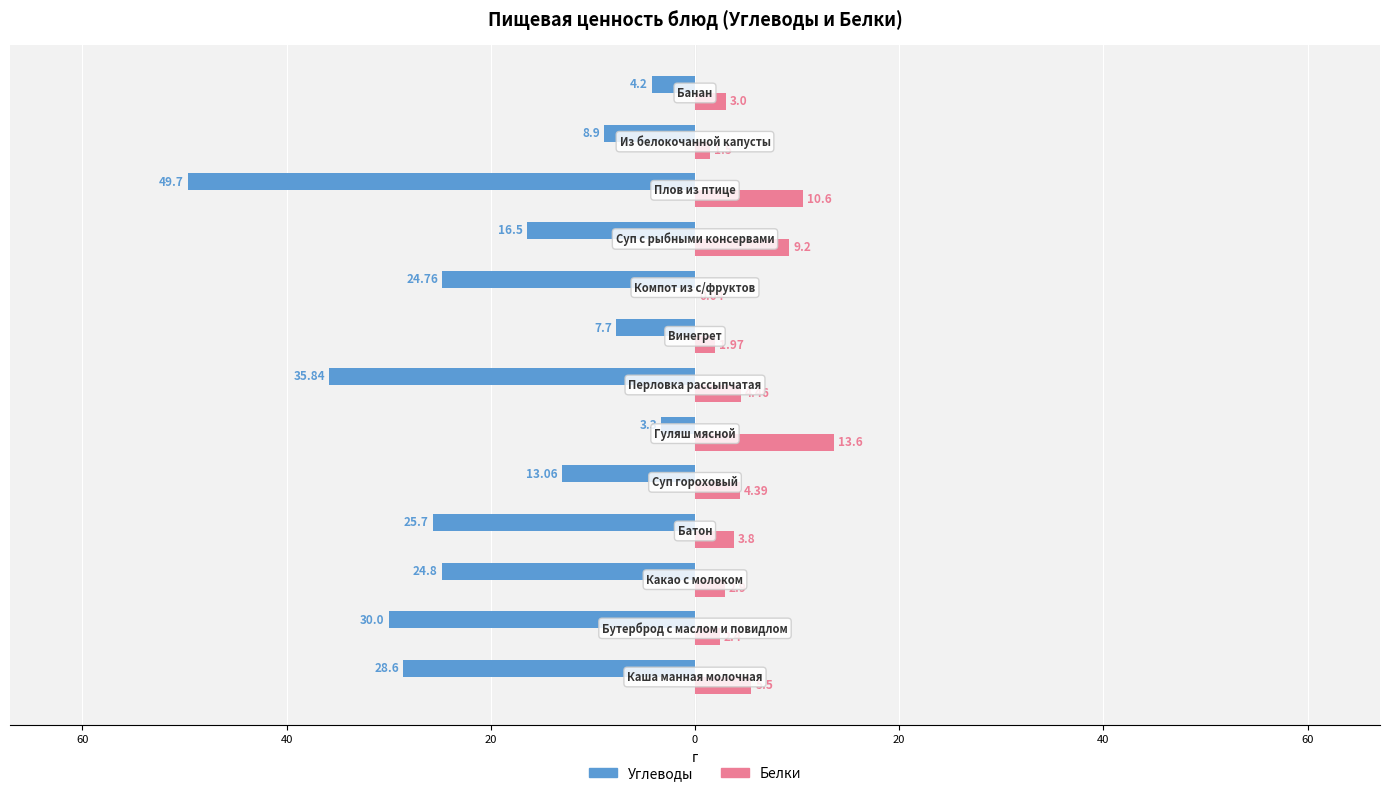

What is the difference between the maximum and minimum values in the Белки series?

13.6